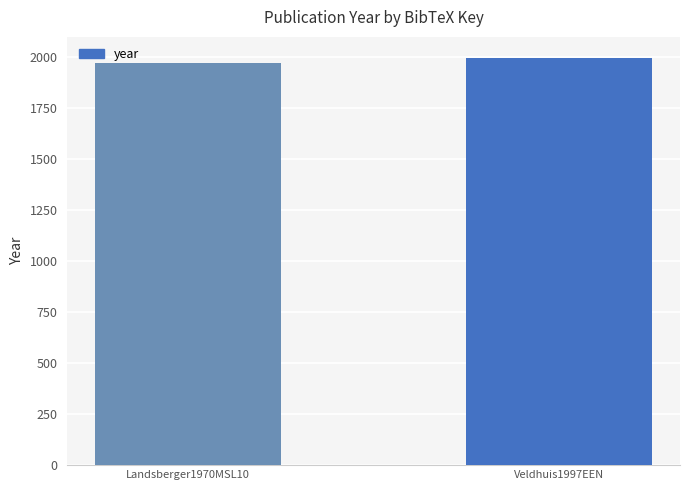

Rank the categories by value from highest to lowest.

Veldhuis1997EEN, Landsberger1970MSL10